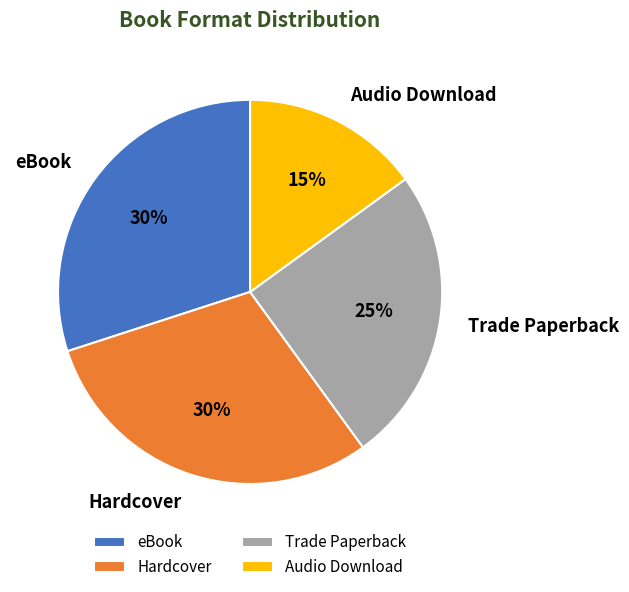

Approximately how many times larger is the value at Trade Paperback compared to Hardcover?

0.8